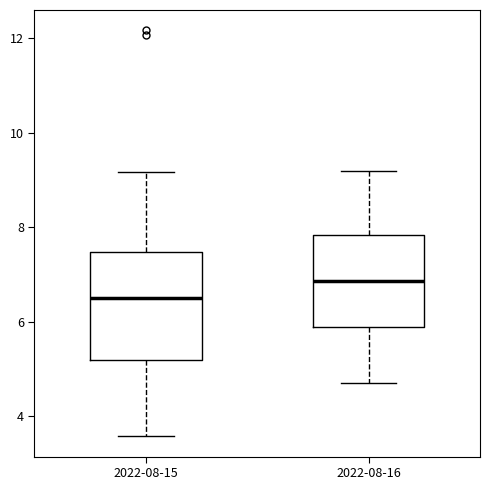

Which box's median line is the lowest?

2022-08-15